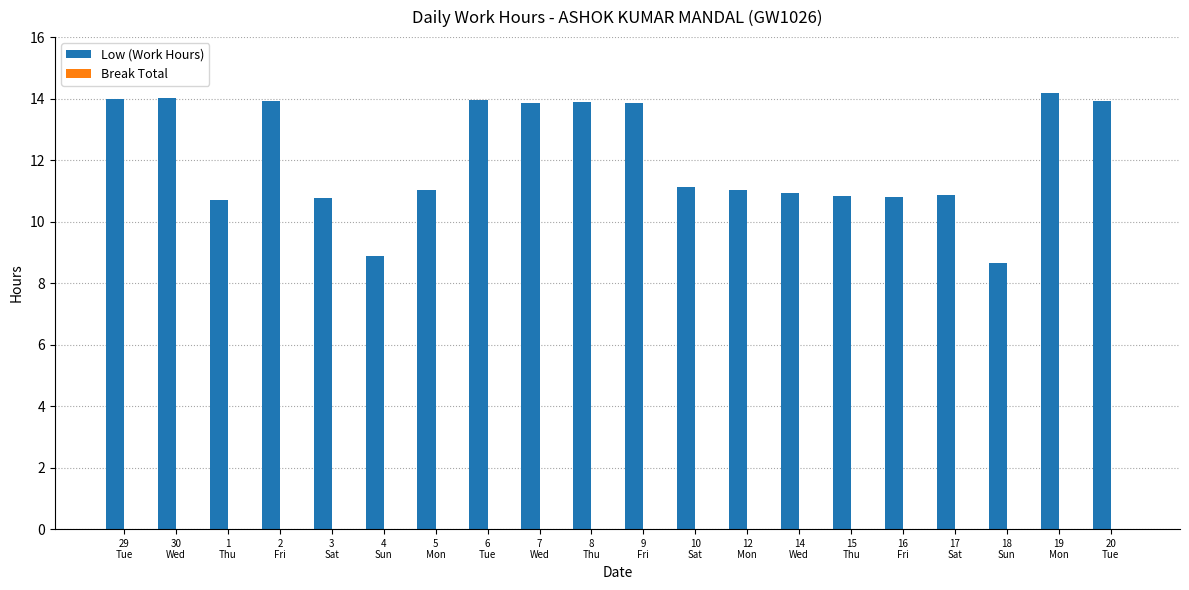

What is the value of the 2nd bar from the left?

14.0